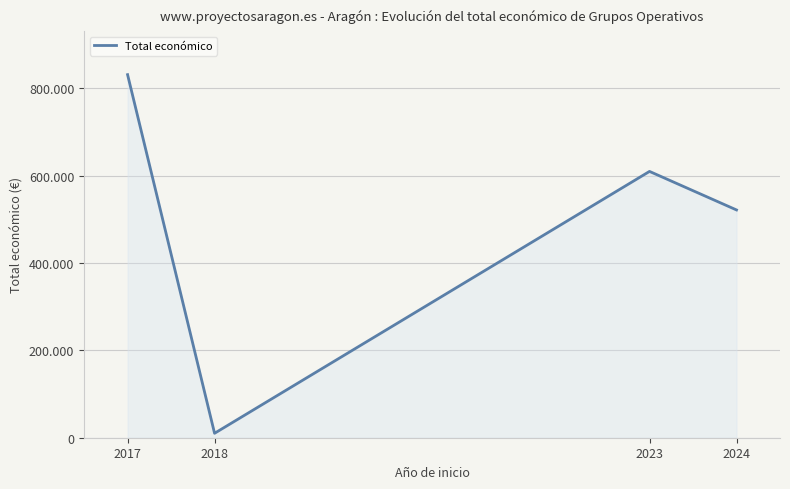

At which category does the chart reach its minimum across all series?

2018